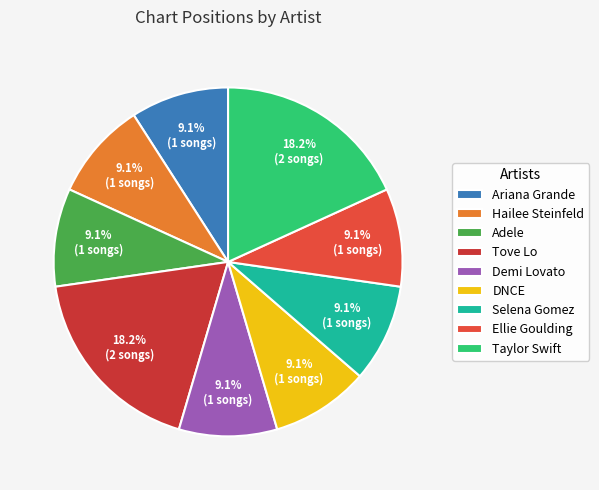

Do Demi Lovato and Ariana Grande together represent more than half of the pie?

No